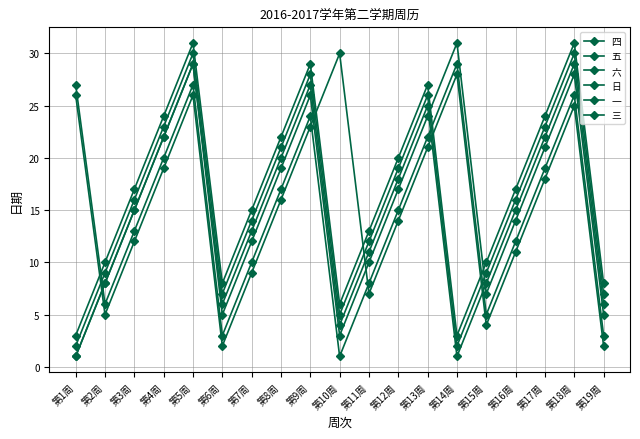

What position from the right is 第6周?

14